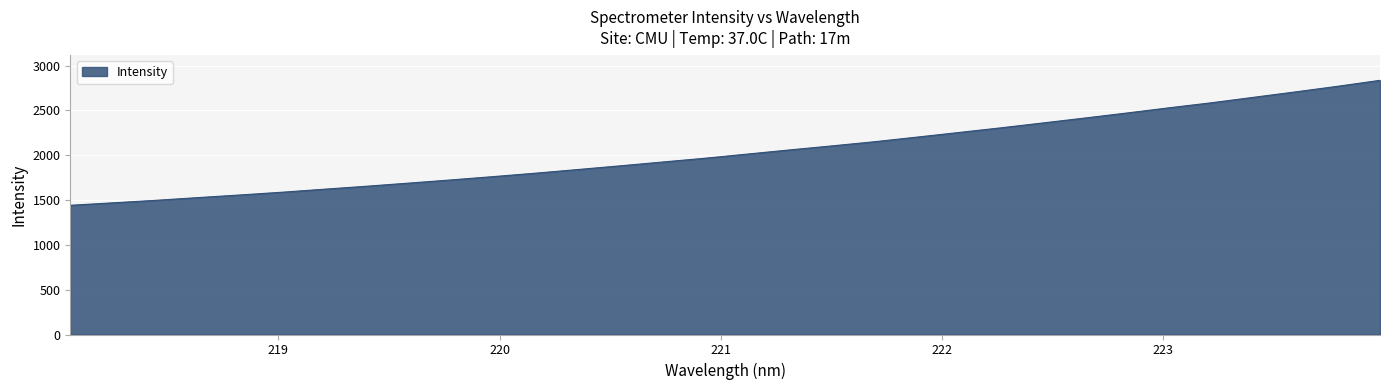

How many lines are shown in the chart?

1